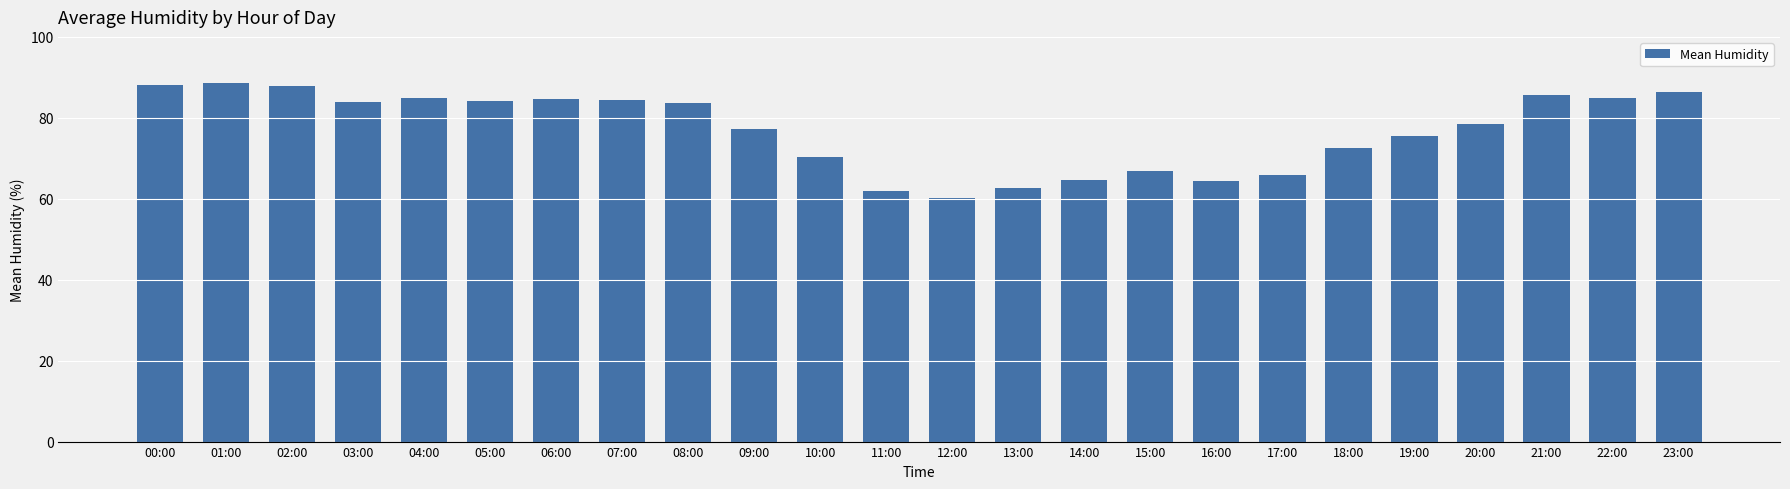

The chart shows a value of 64.7 at 14:00. True or false?

True